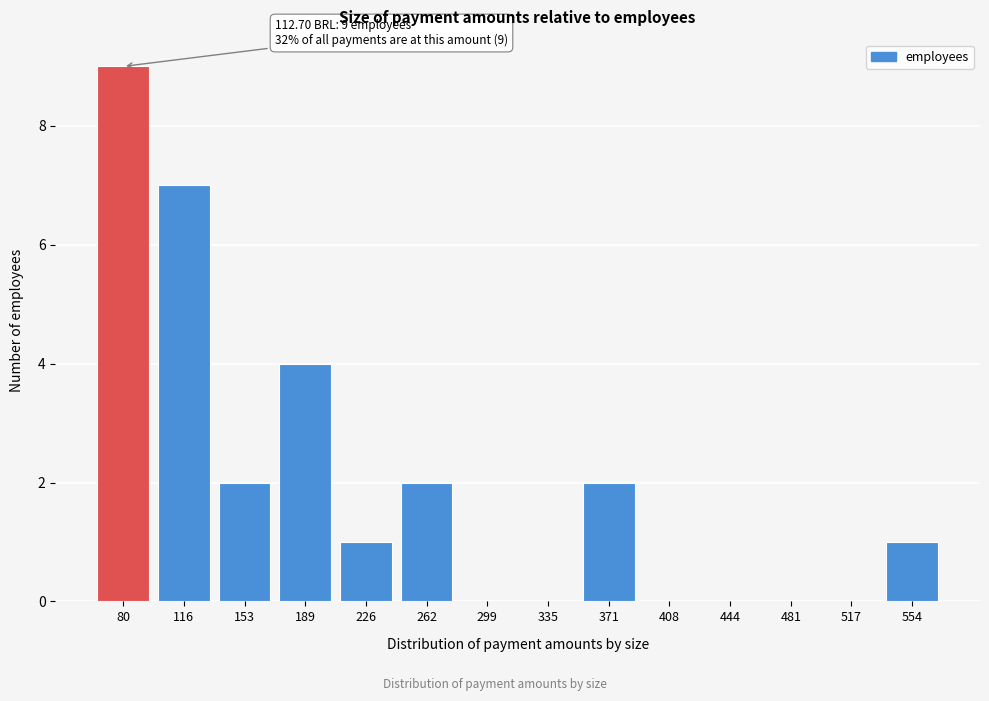

Reading left to right, what are all the values shown in this chart?

80=9	116=7	153=2	189=4	226=1	262=2	299=0	335=0	371=2	408=0	444=0	481=0	517=0	554=1